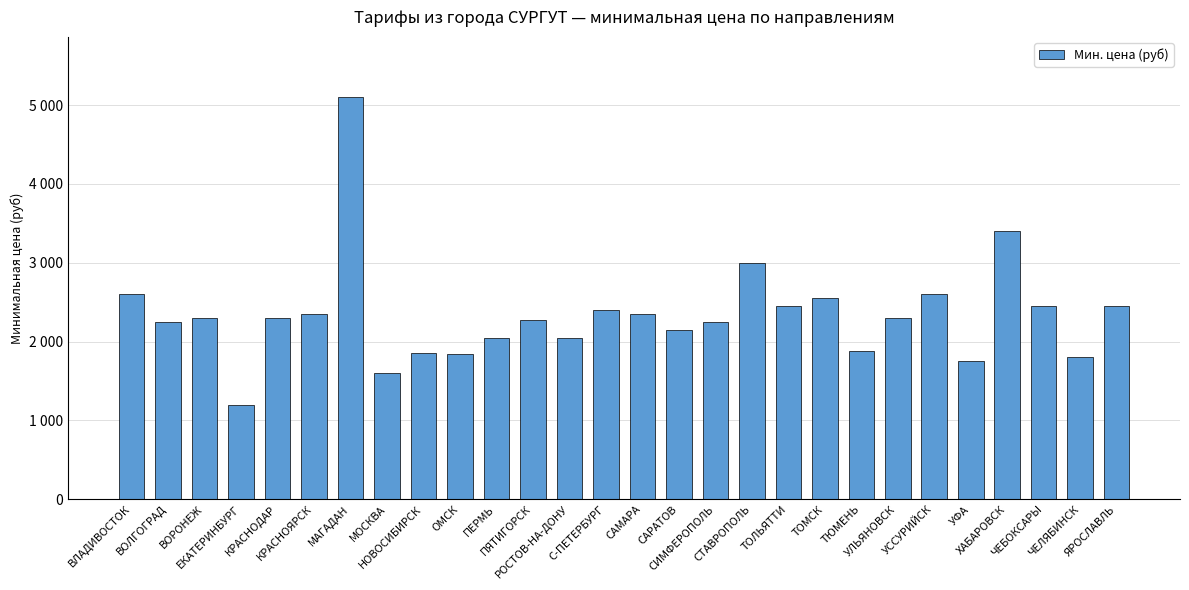

At which label is the value closest to 3150?

СТАВРОПОЛЬ